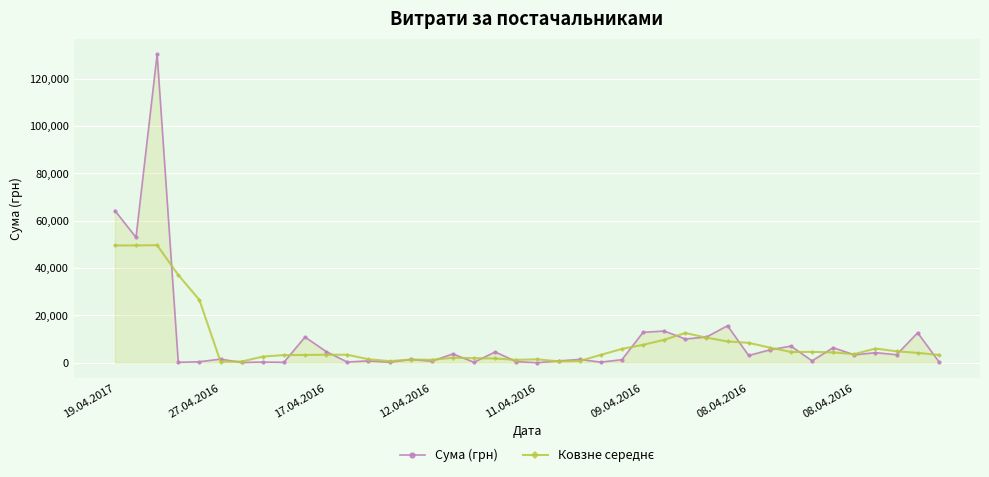

What is the value of the Сума (грн) point at the 36th from the left?

3321.5